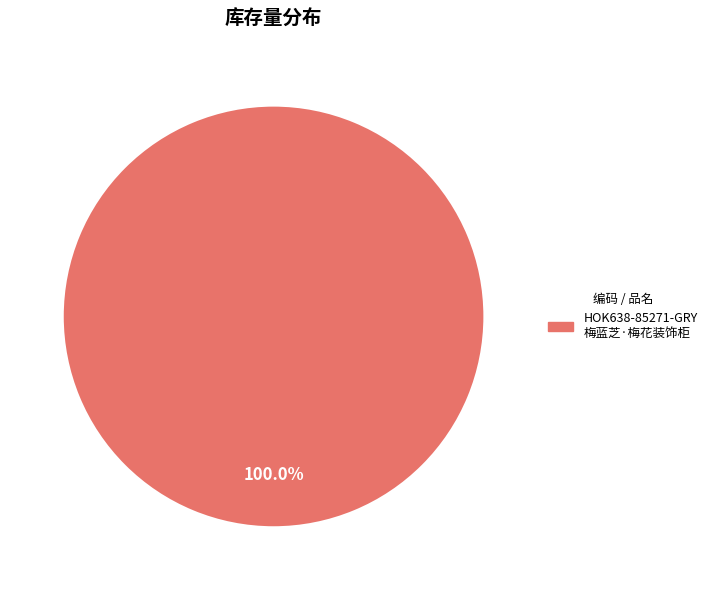

Is there any slice that represents more than half of the pie?

Yes